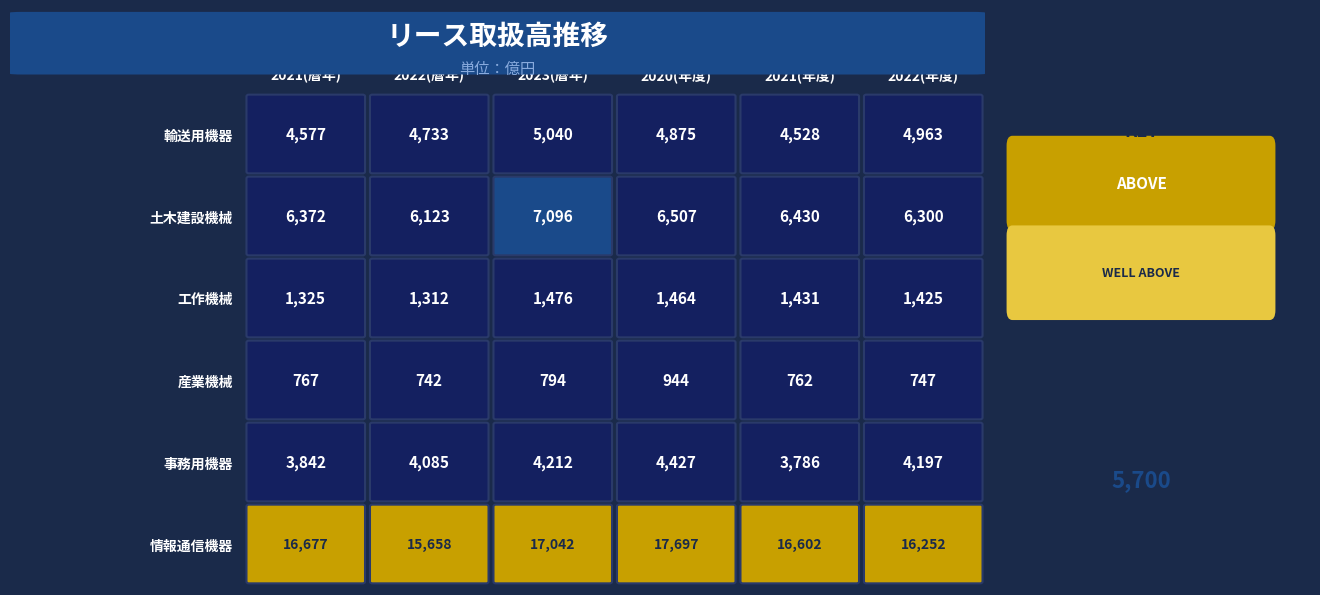

The 輸送用機器 series shows 4733 at 2022(暦年). True or false?

True